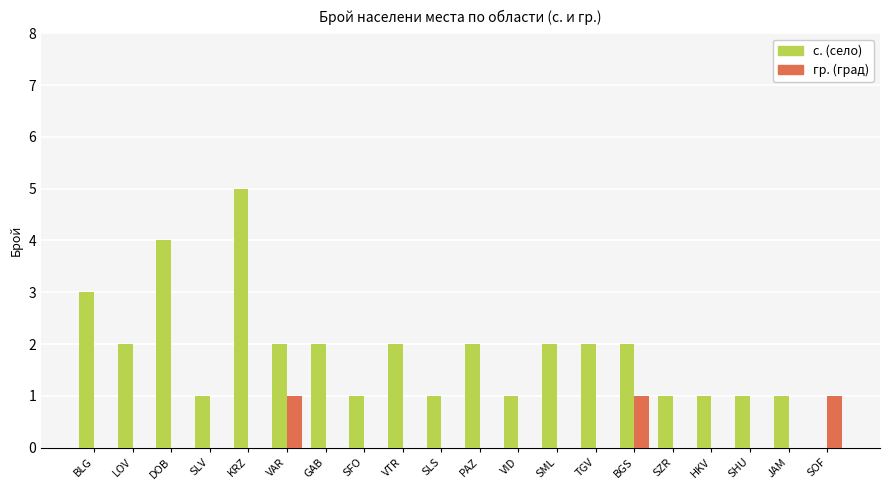

What is the difference between the гр. (град) values at SHU and SOF?

1